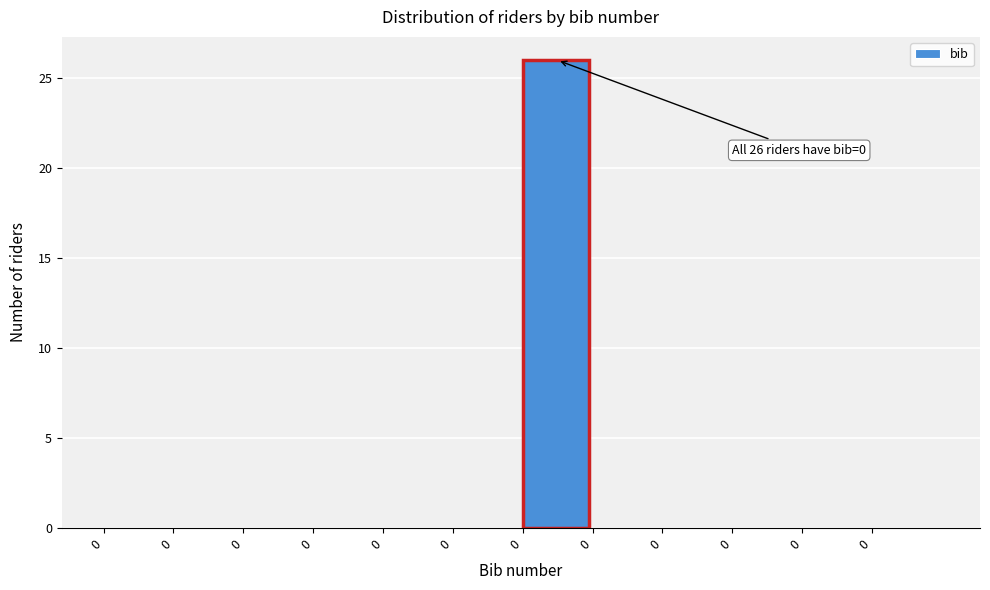

How many distinct data groups are displayed?

1